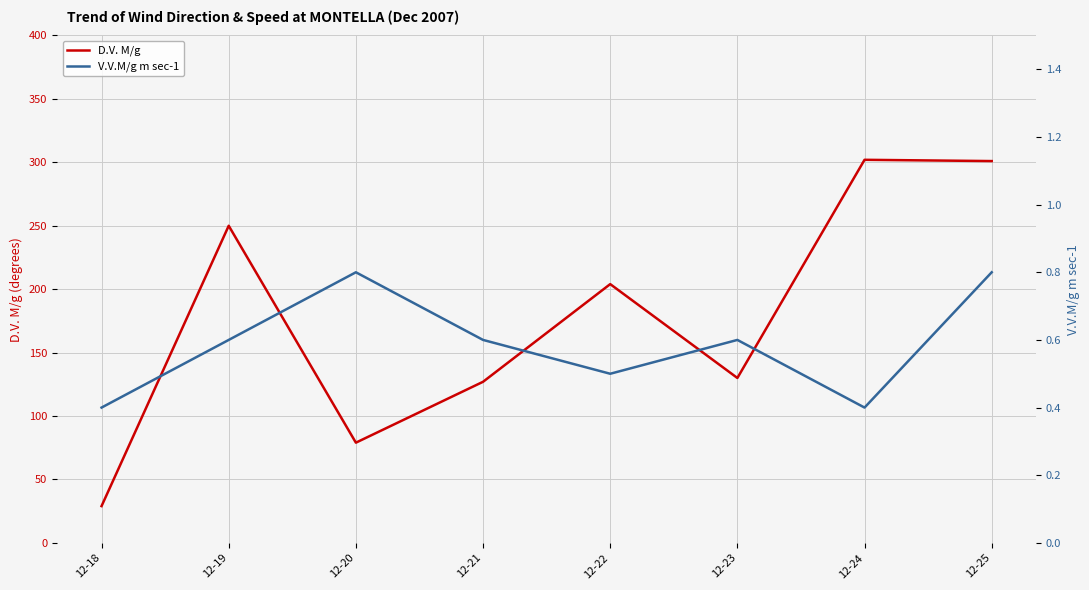

Is the value of V.V.M/g m sec-1 at 12-19 greater than the value of D.V. M/g at 12-18?

No